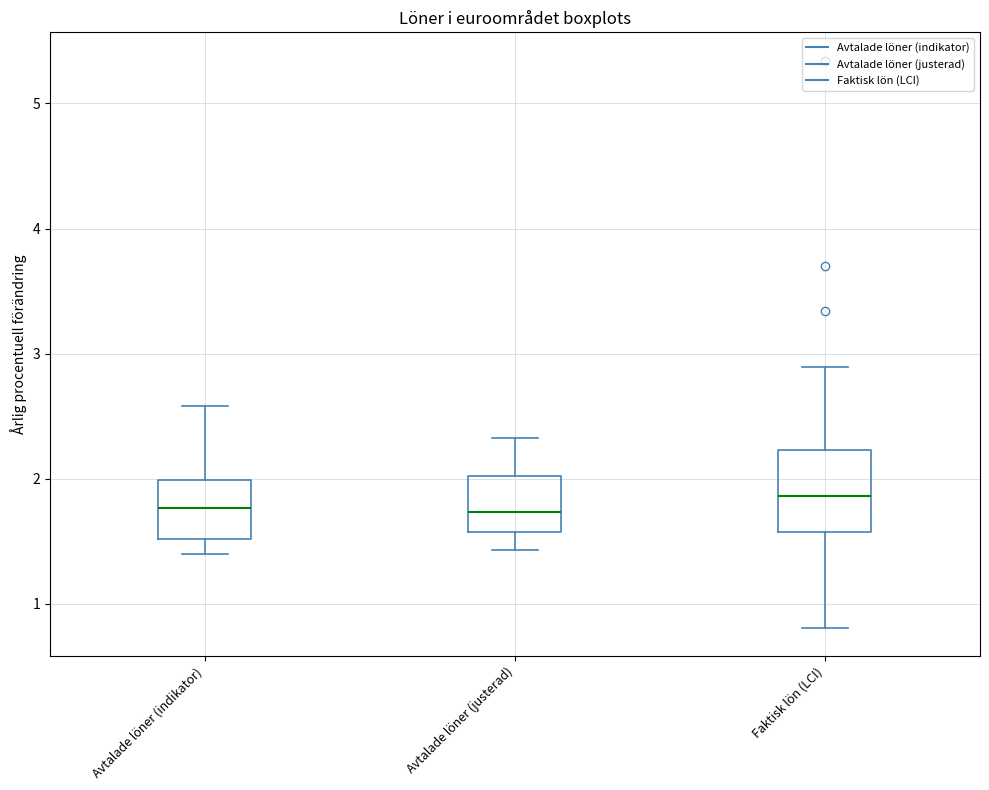

Comparing the boxes themselves (not the whiskers), which one is the tallest?

Faktisk lön (LCI)